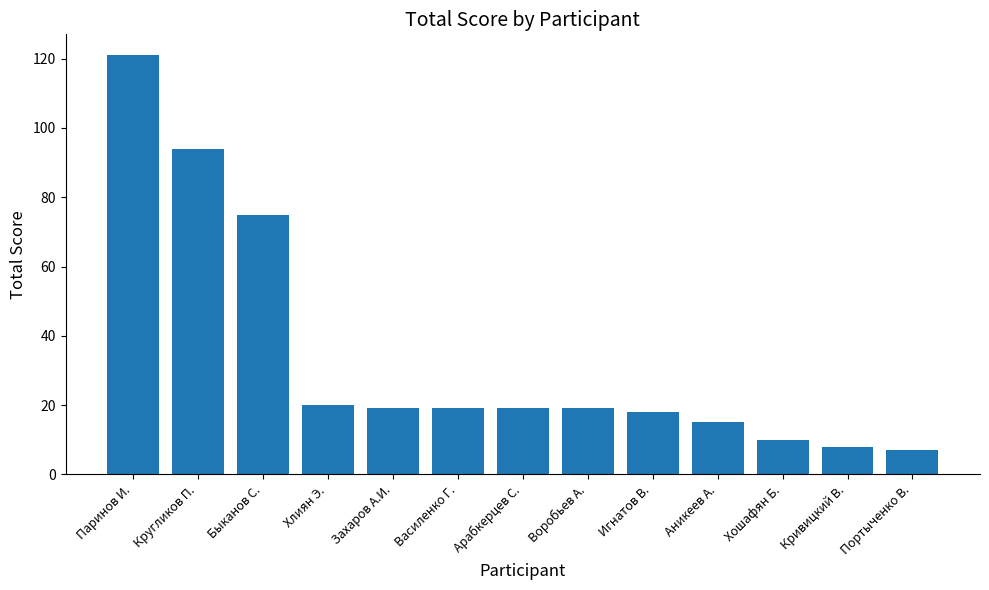

The value at Воробьев А. is 6. True or false?

False